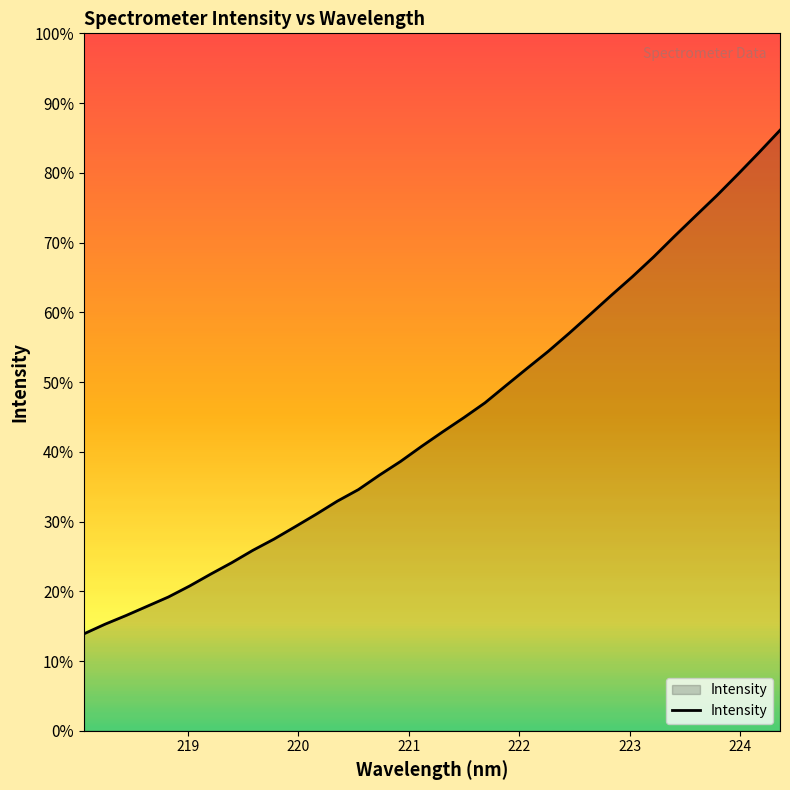

Reading left to right, what are all the values shown in this chart?

2243.1	2292.8	2337.9	2385.6	2433.3	2489.7	2551.1	2610.2	2674.0	2731.8	2795.5	2860.2	2927.6	2987.3	3062.1	3132.8	3210.7	3285.7	3358.6	3434.9	3524.4	3613.0	3700.6	3794.6	3892.0	3990.3	4086.4	4187.8	4295.4	4400.2	4504.4	4614.0	4726.3	4841.5